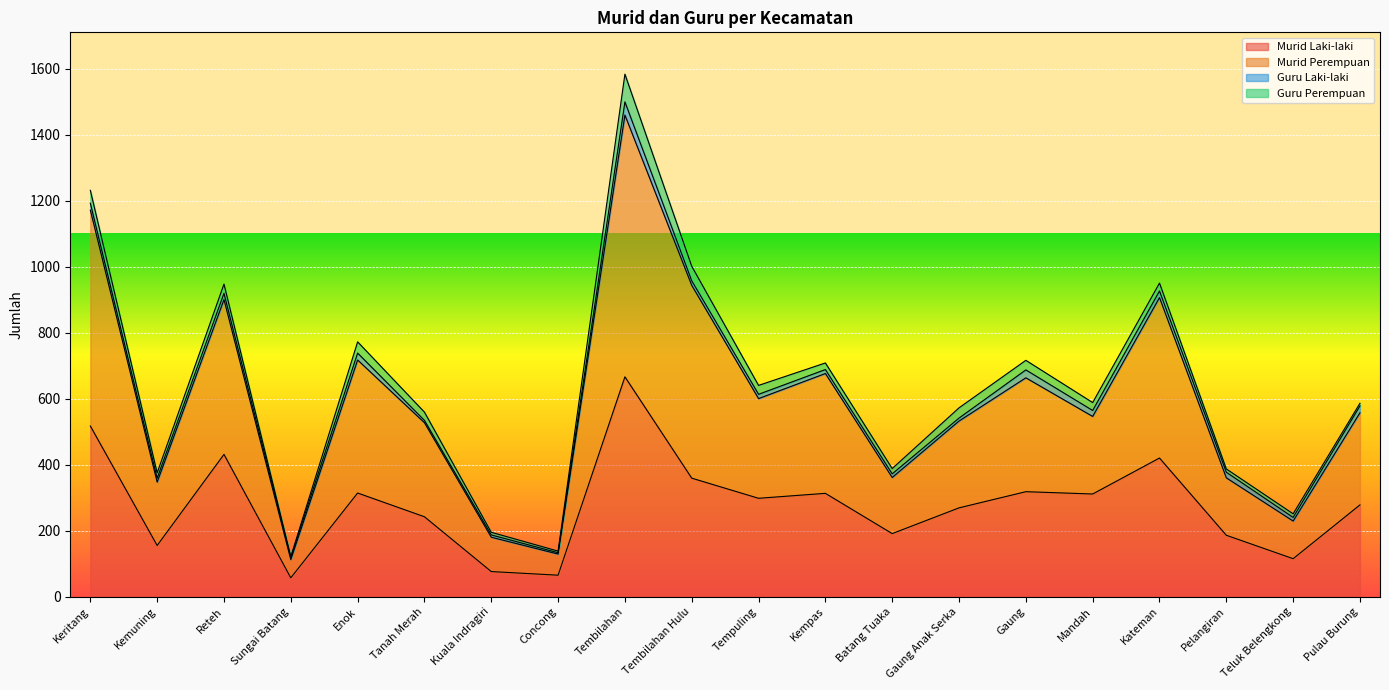

Where does the Murid Perempuan series first go above 557?

Keritang